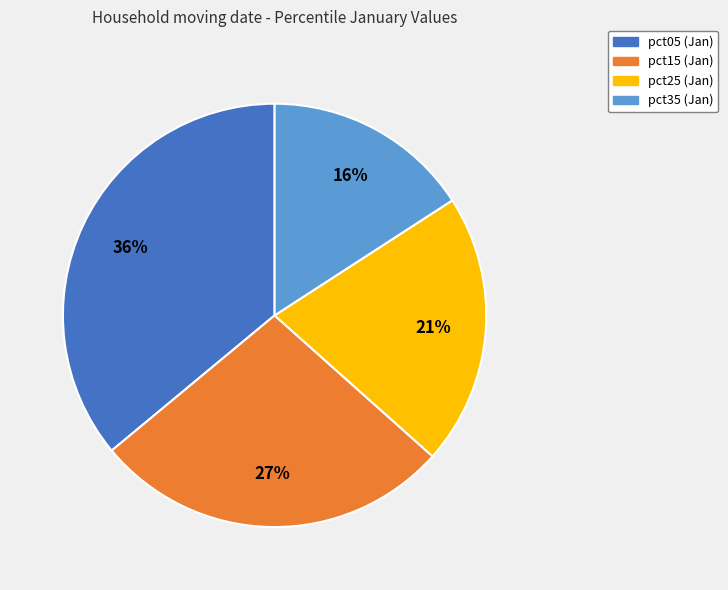

Is there any slice that represents more than half of the pie?

No